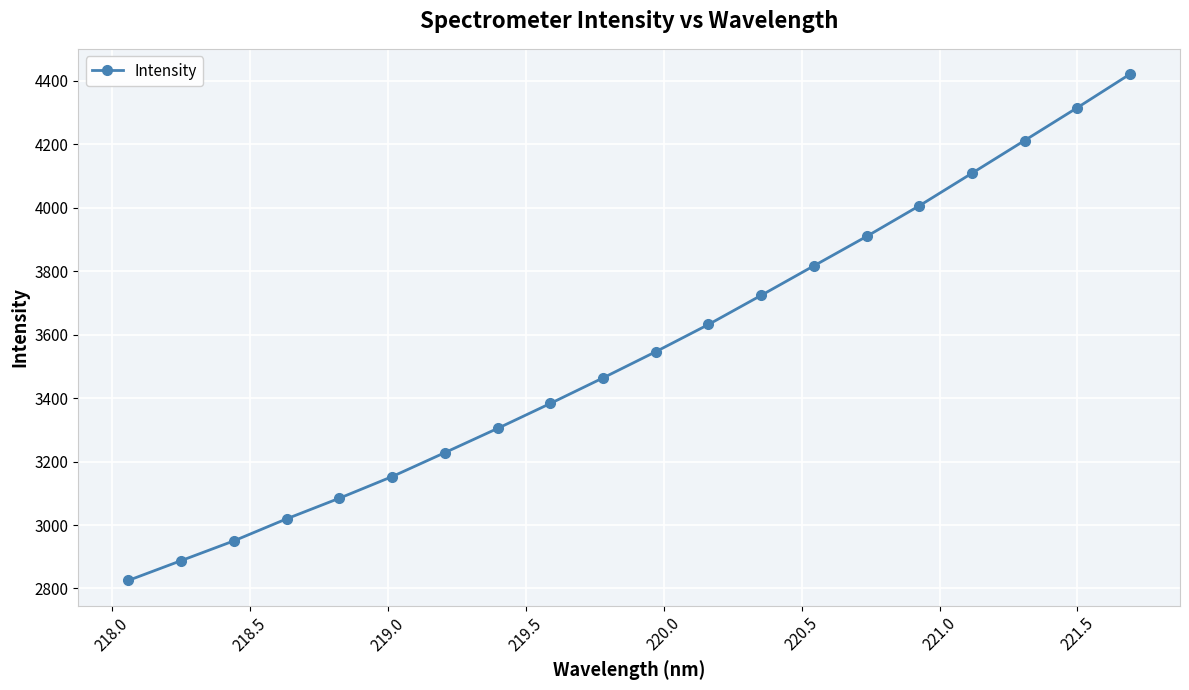

What is the difference between the second highest and minimum values?

1490.4